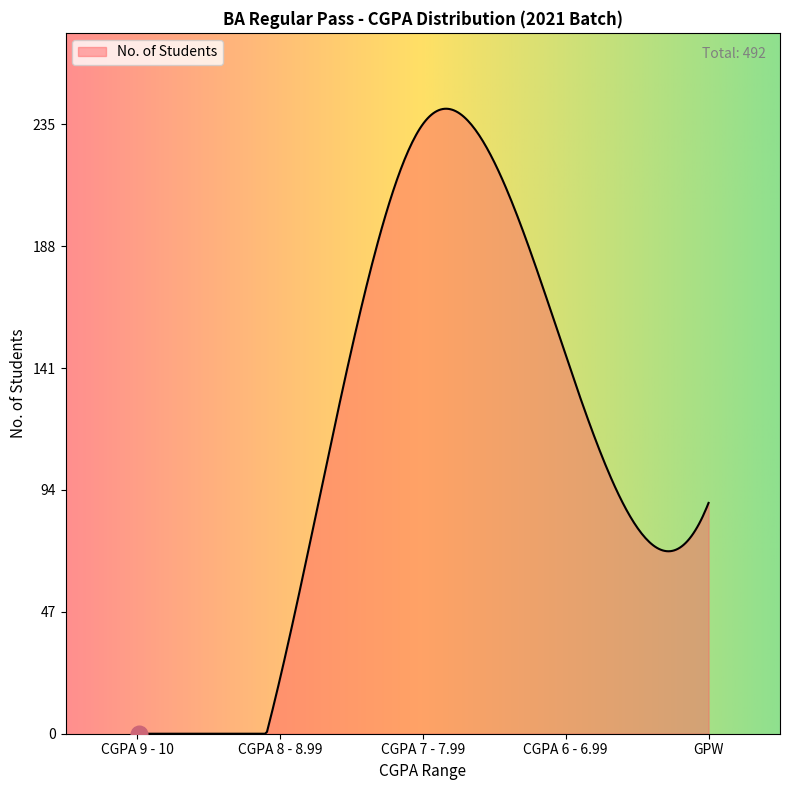

What is the difference between the maximum and minimum values?

241.0